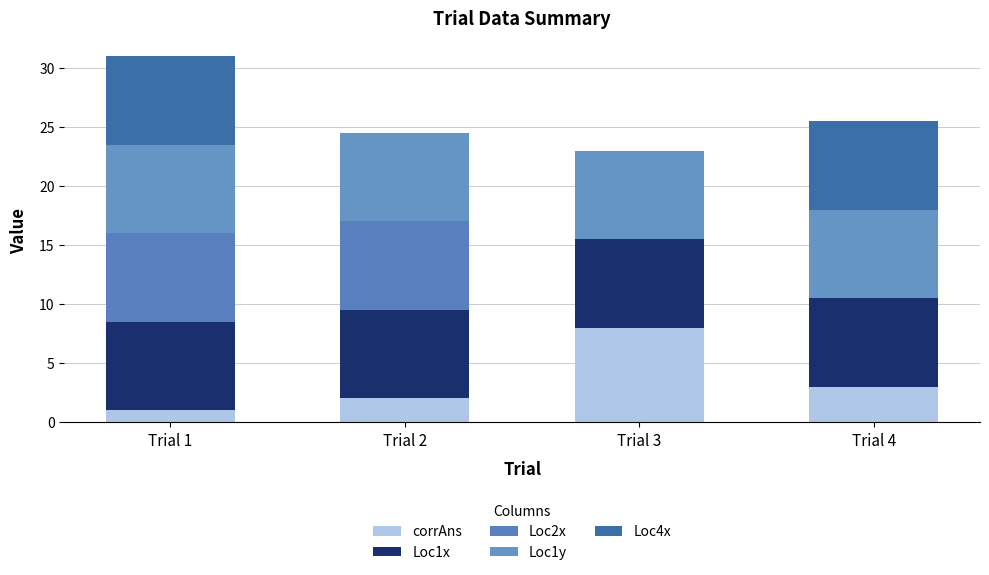

Does the chart contain stacked bars?

Yes